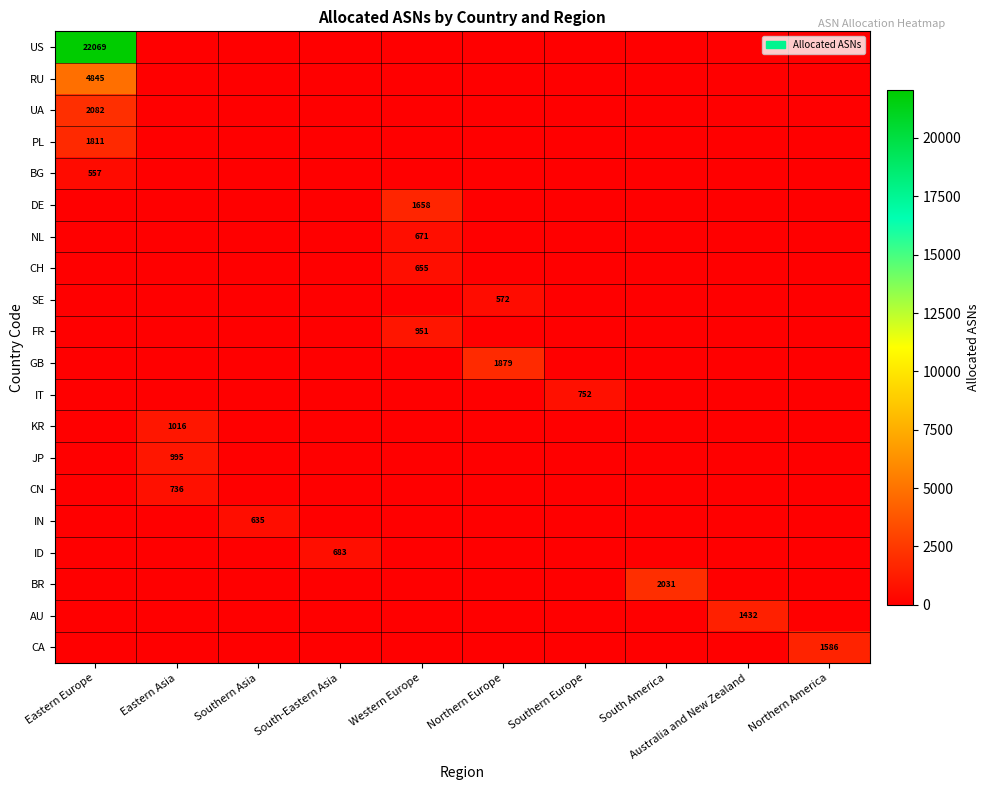

At which category is the sum across all series the highest?

Eastern Europe